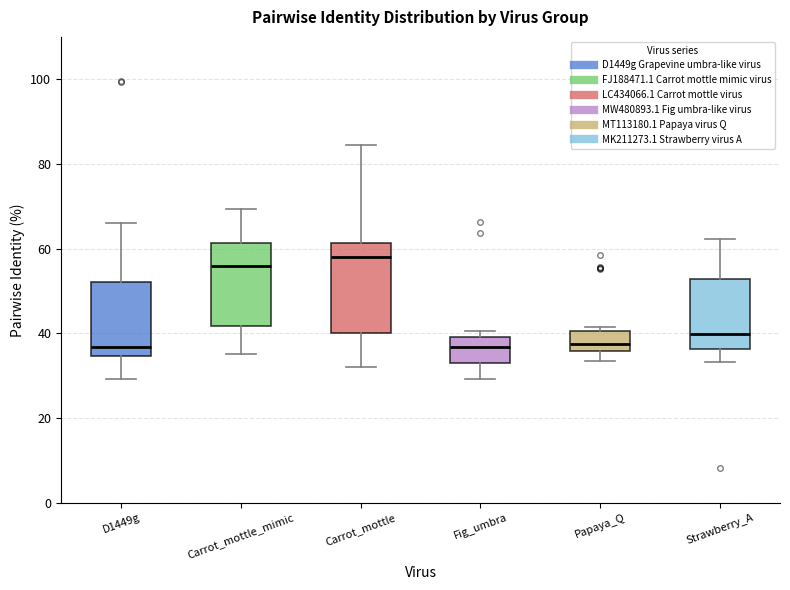

Where does the lower whisker of the box for D1449g end on the y-axis? The values are not printed on the chart, so give them approximately, as read against the axis.

30